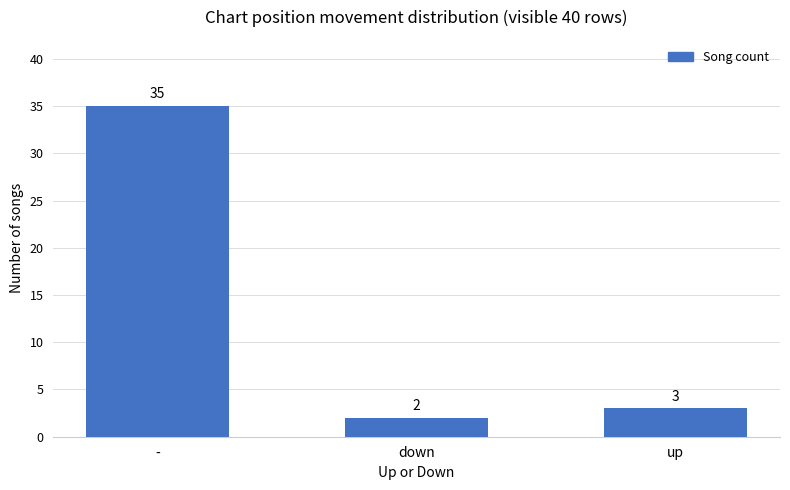

What is the value of the 1st bar from the left?

35